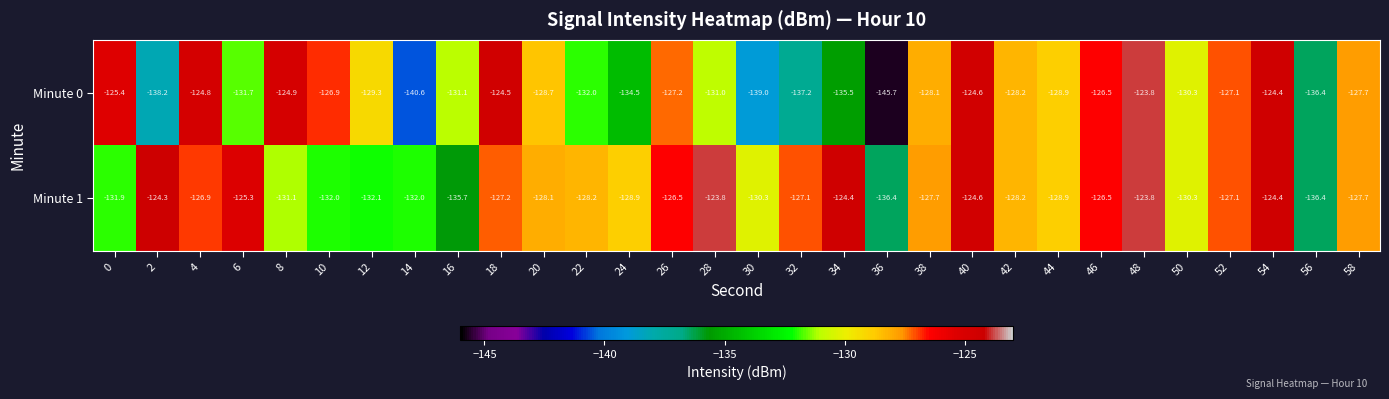

Which series has the largest total across all categories?

Minute 1